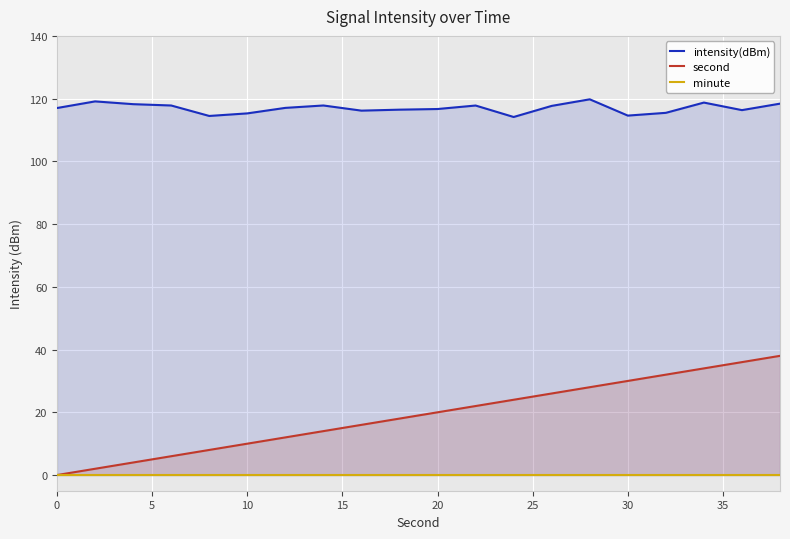

True or false: intensity(dBm) and second intersect in this chart.

False